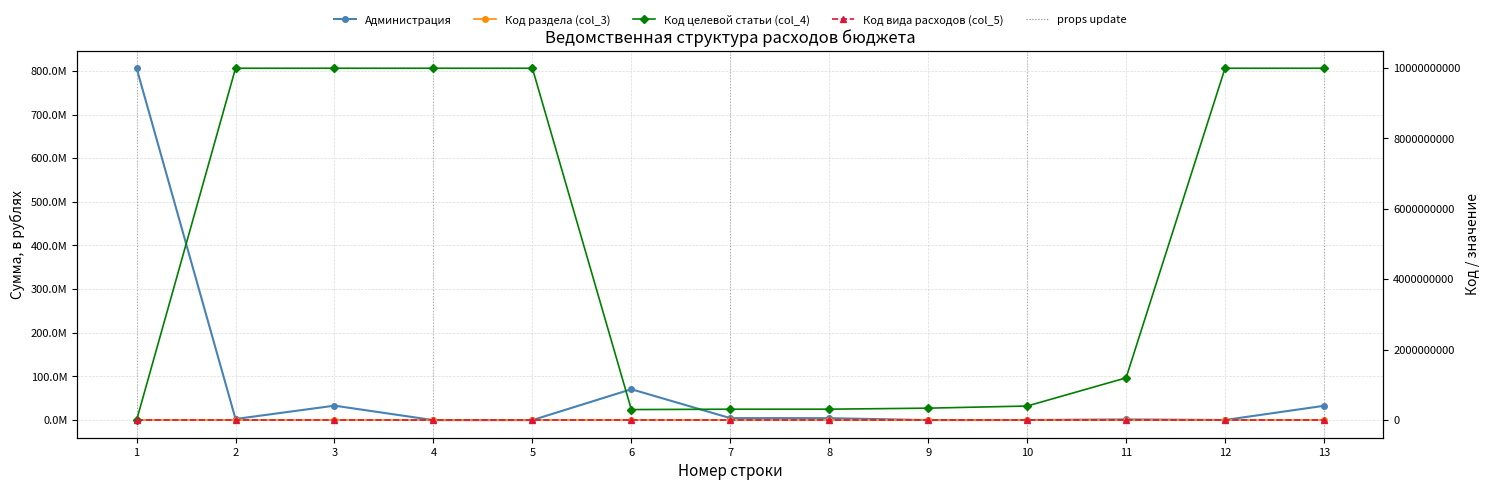

Reading right to left, list all the values displayed in this chart.

Администрация: 13=32841223.0	12=311000.0	11=1619000.0	10=299999.0	9=100000.0	8=4487372.0	7=4587372.0	6=70785425.3	5=40120.0	4=5100.0	3=33152223.0	2=2571086.0	1=805988682.0
Код раздела (col_3): 13=104.0	12=104.0	11=113.0	10=113.0	9=113.0	8=113.0	7=113.0	6=113.0	5=111.0	4=105.0	3=104.0	2=102.0	1=0.0
Код целевой статьи (col_4): 13=9990021400.0	12=9990021400.0	11=1200000000.0	10=400000000.0	9=340000000.0	8=310820000.0	7=310000000.0	6=300000000.0	5=9990000000.0	4=9990000000.0	3=9990000000.0	2=9990000000.0	1=0.0
Код вида расходов (col_5): 13=240.0	12=120.0	11=0.0	10=240.0	9=240.0	8=320.0	7=0.0	6=0.0	5=0.0	4=0.0	3=0.0	2=0.0	1=0.0